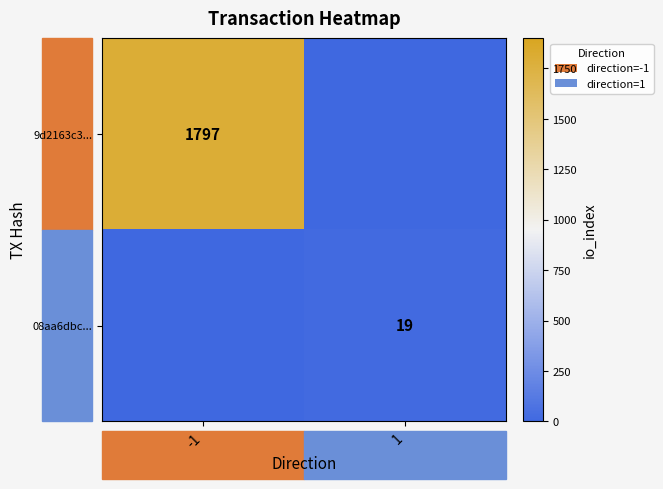

At which category is the sum across all series the highest?

-1